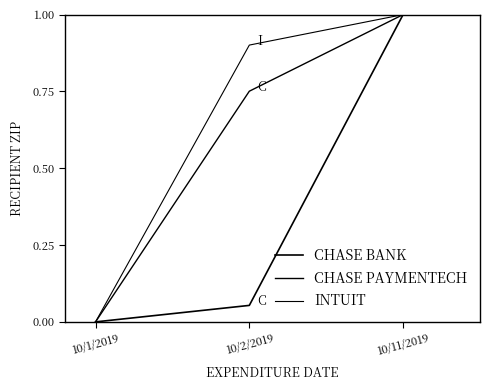

How many lines are shown in the chart?

3